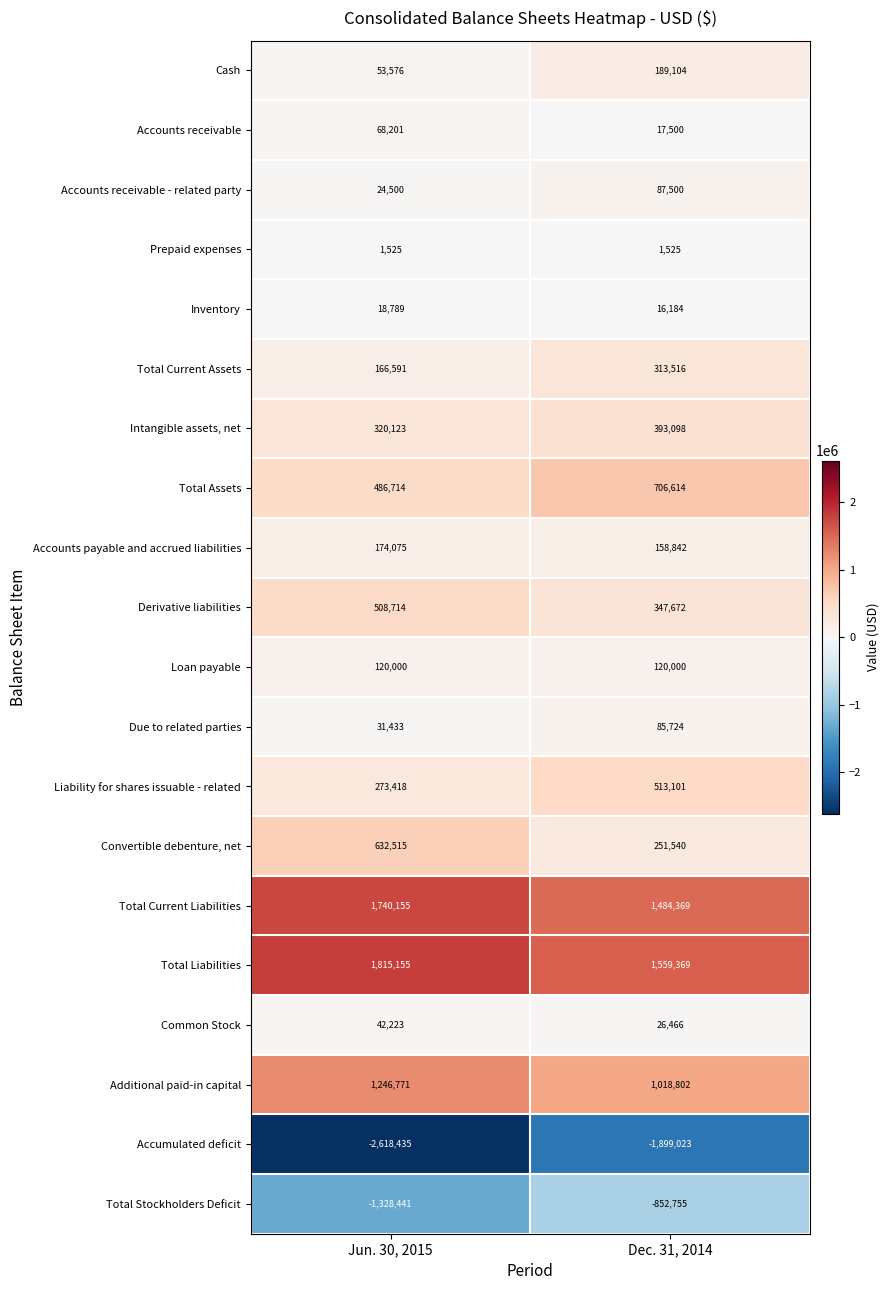

True or false: Total Current Liabilities has a value of 2655749 at Dec. 31, 2014.

False